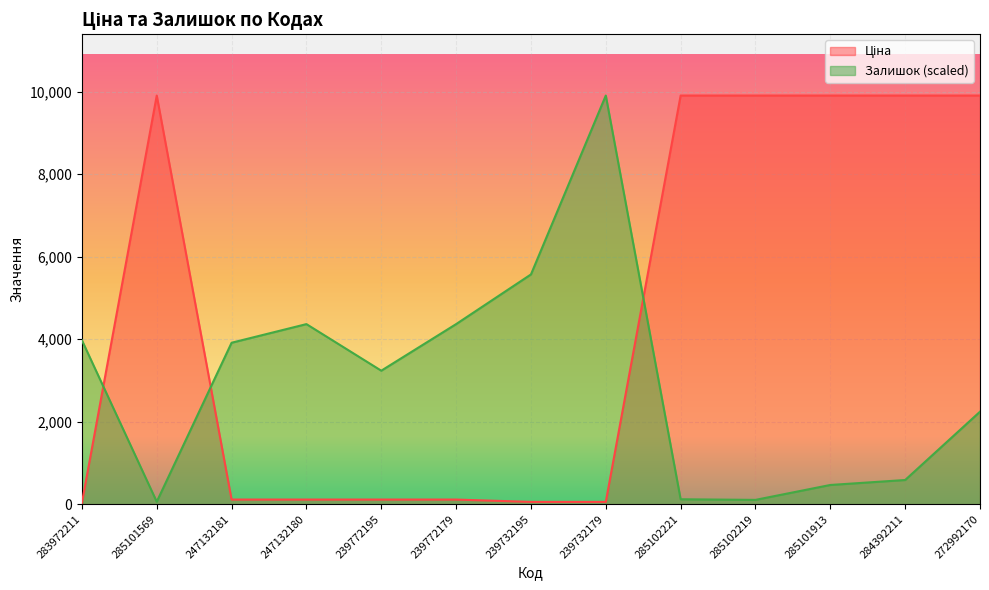

Which series has the largest range (max minus min)?

Ціна